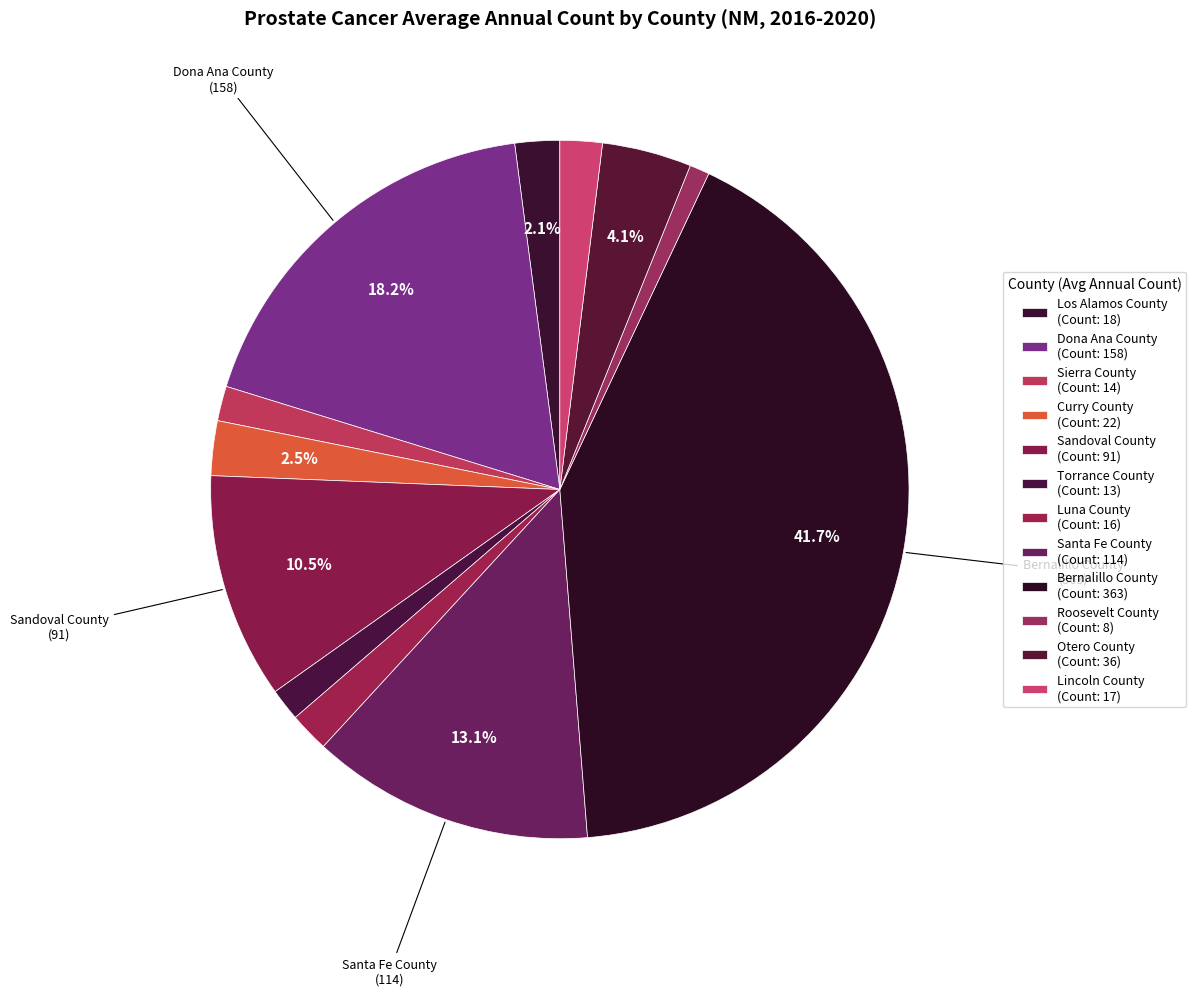

The Santa Fe County slice represents 13% of the pie. True or false?

True